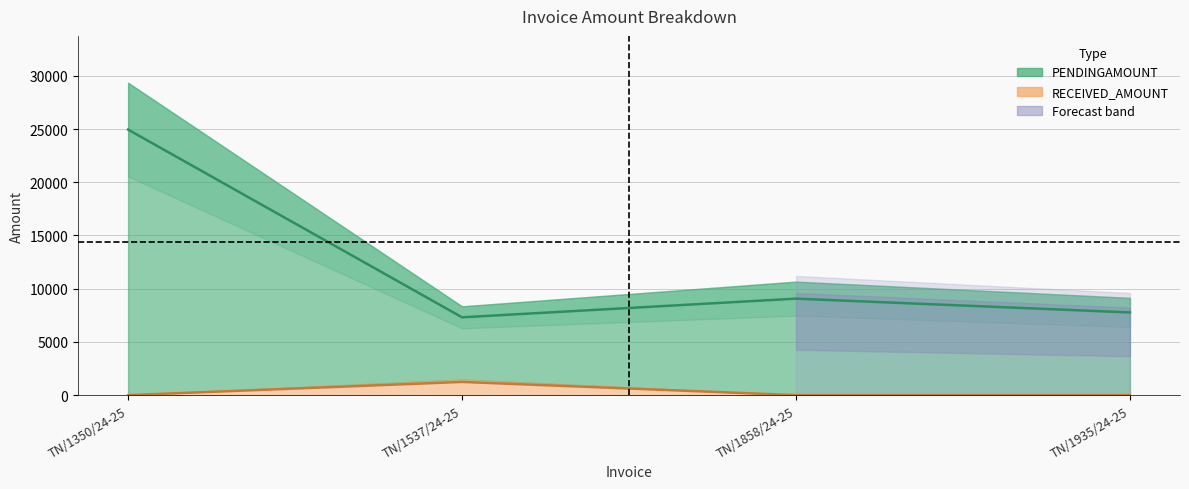

The RECEIVED_AMOUNT series shows -684.3 at TN/1858/24-25. True or false?

False